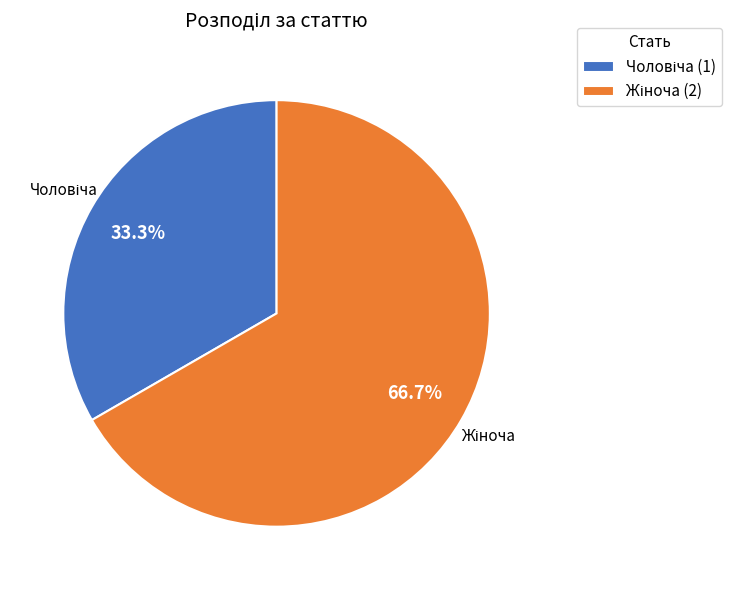

Does any single category account for the majority?

Yes